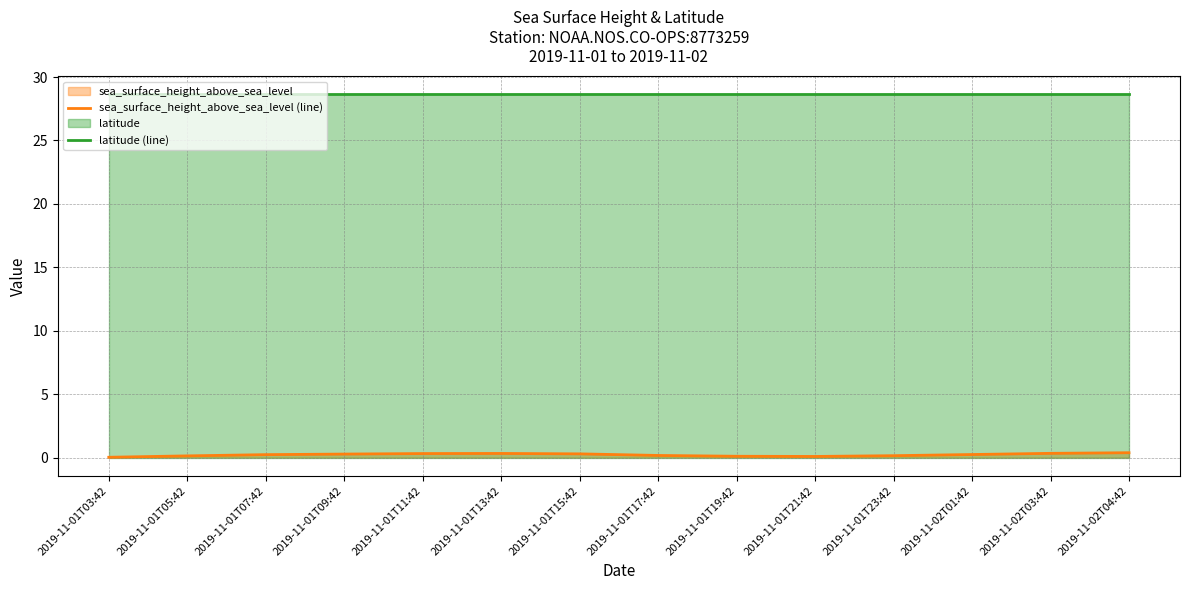

At which label is sea_surface_height_above_sea_level (line) closest to 0?

2019-11-01T03:42